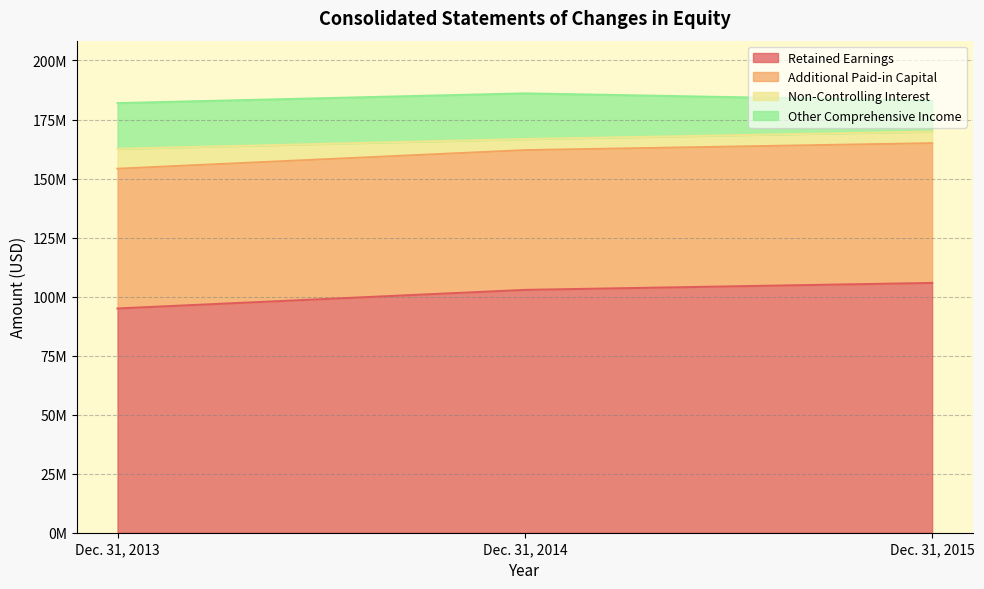

What is the difference between the Non-Controlling Interest values at Dec. 31, 2013 and Dec. 31, 2015?

3526891